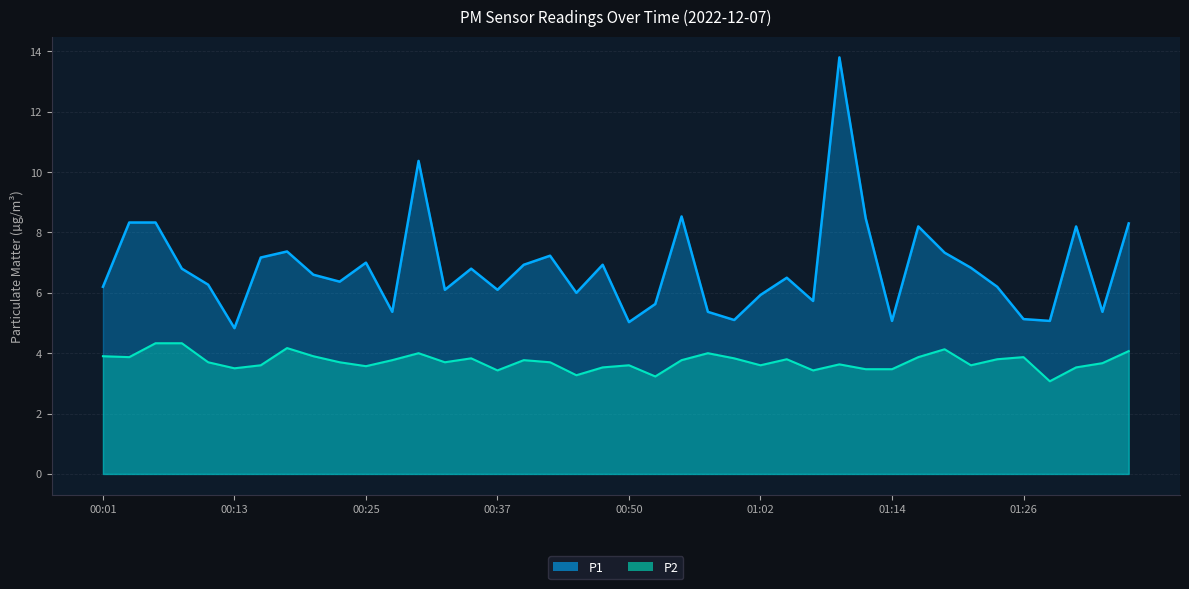

At 00:42, list the series in order from largest to smallest.

P1, P2